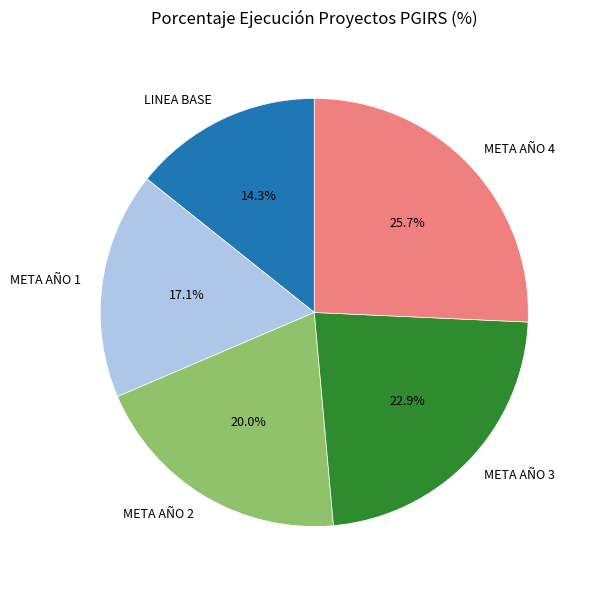

Which category has the biggest portion of the pie?

META AÑO 4